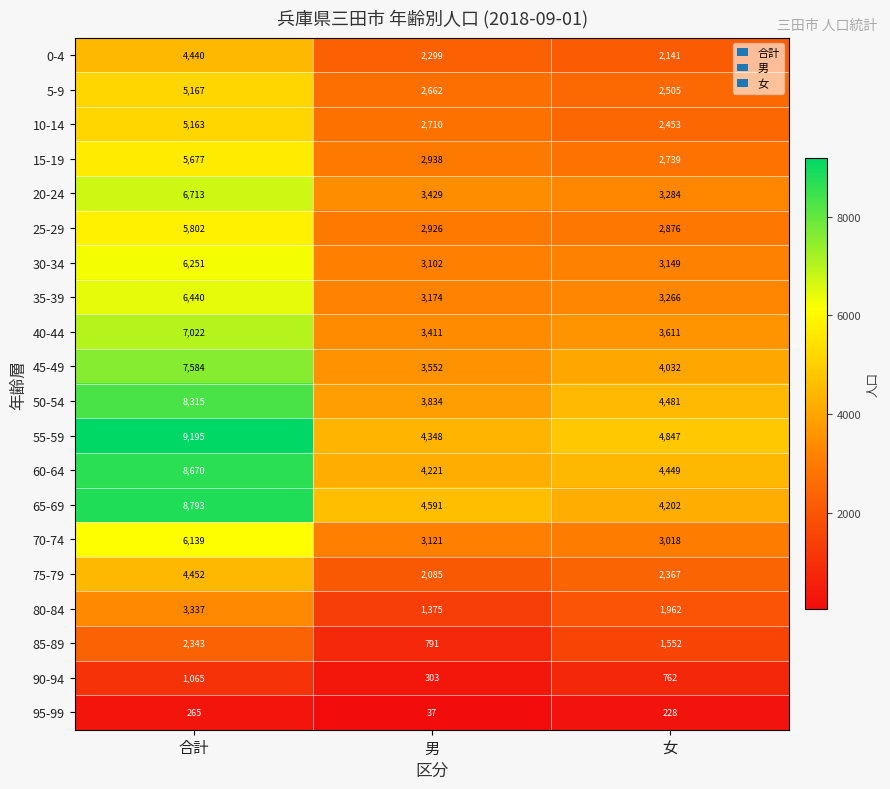

Between 男 and 女, which series saw the biggest shift?

85-89